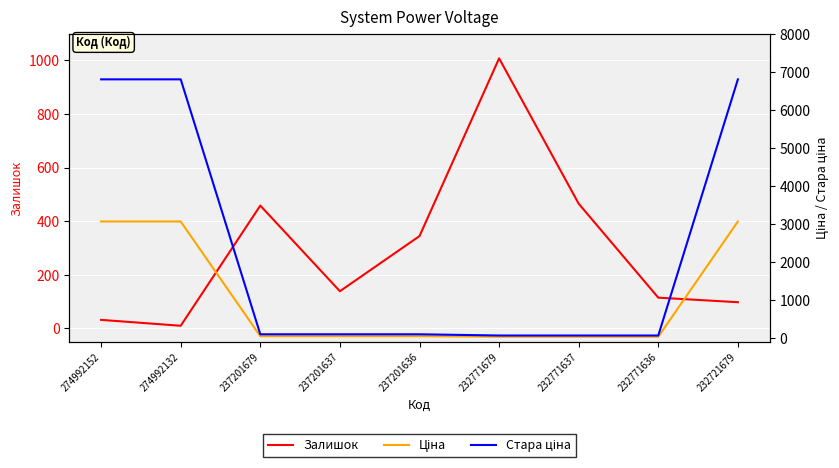

What is the difference between the Ціна values at 274992132 and 237201637?

3018.6